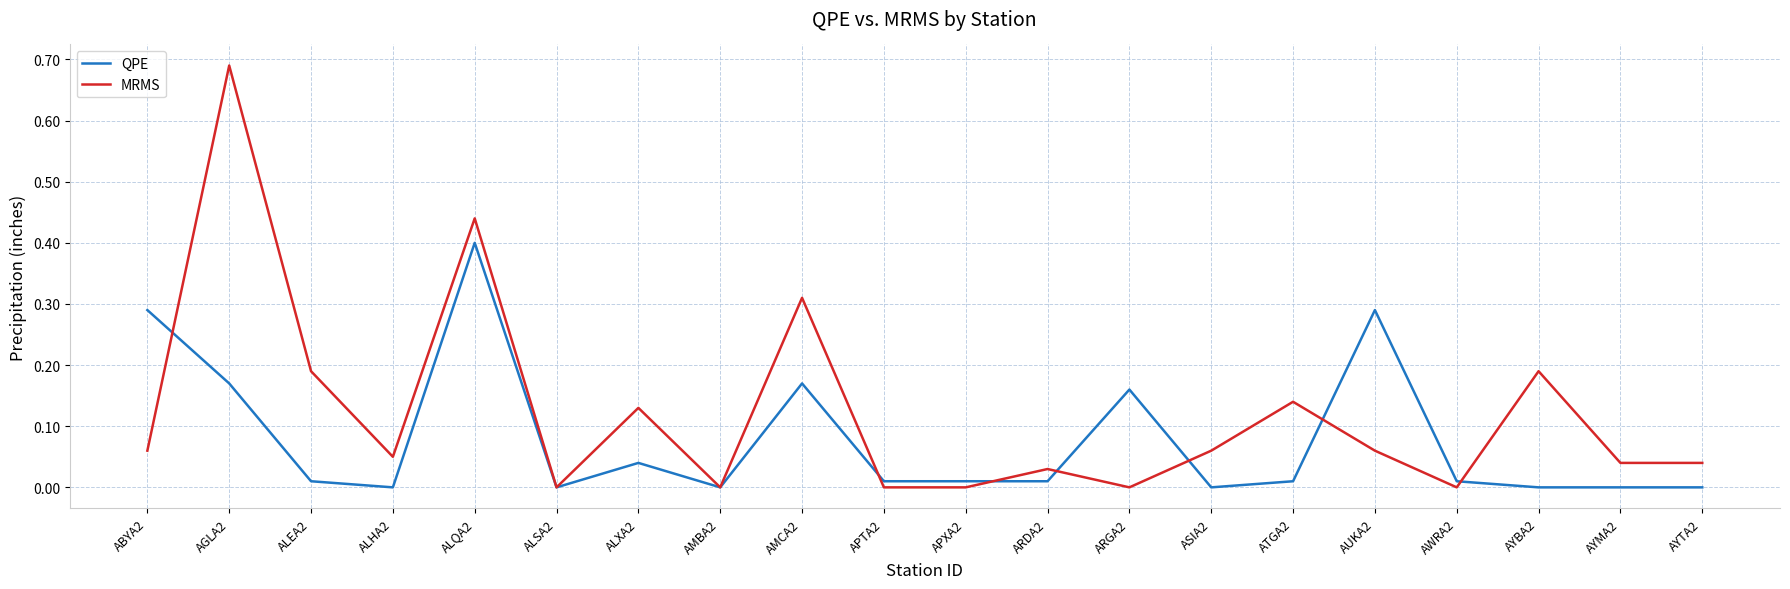

True or false: MRMS has a value of 0.4 at ARGA2.

False